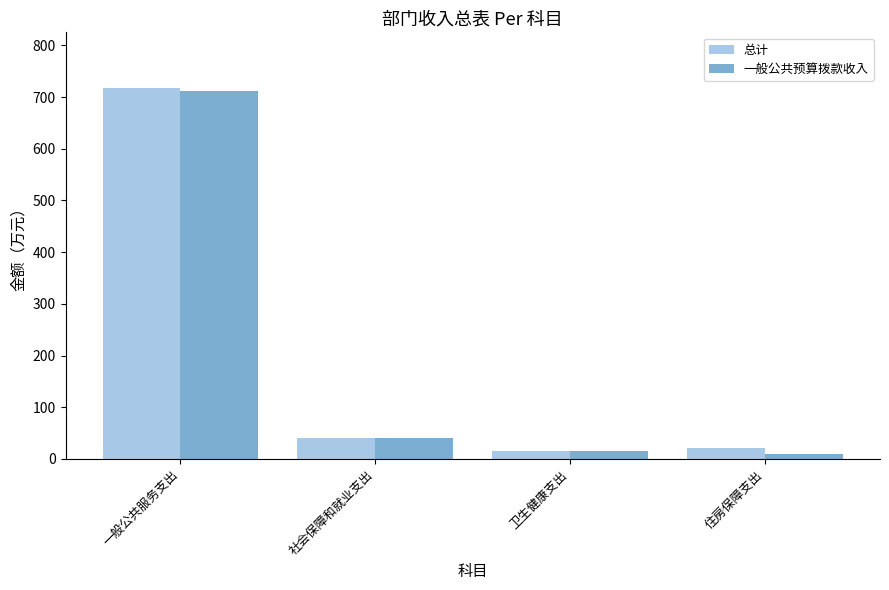

What is the highest value of the 一般公共预算拨款收入 series?

712.5